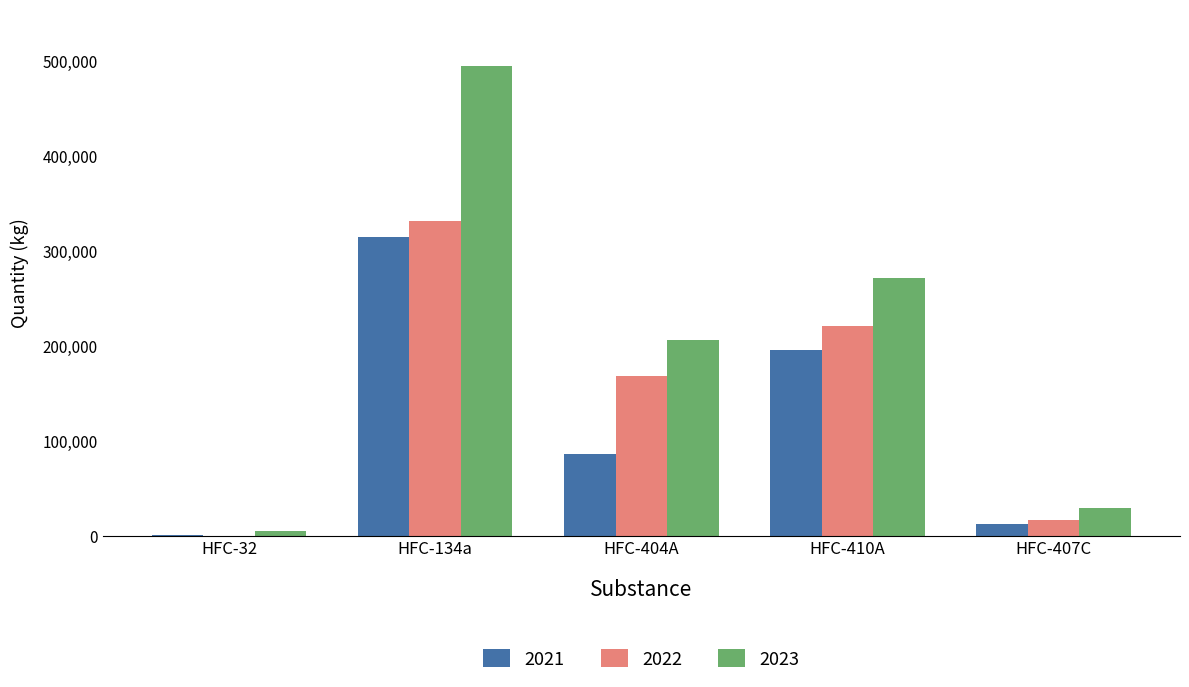

The value of 2023 at HFC-410A is 377116. True or false?

False